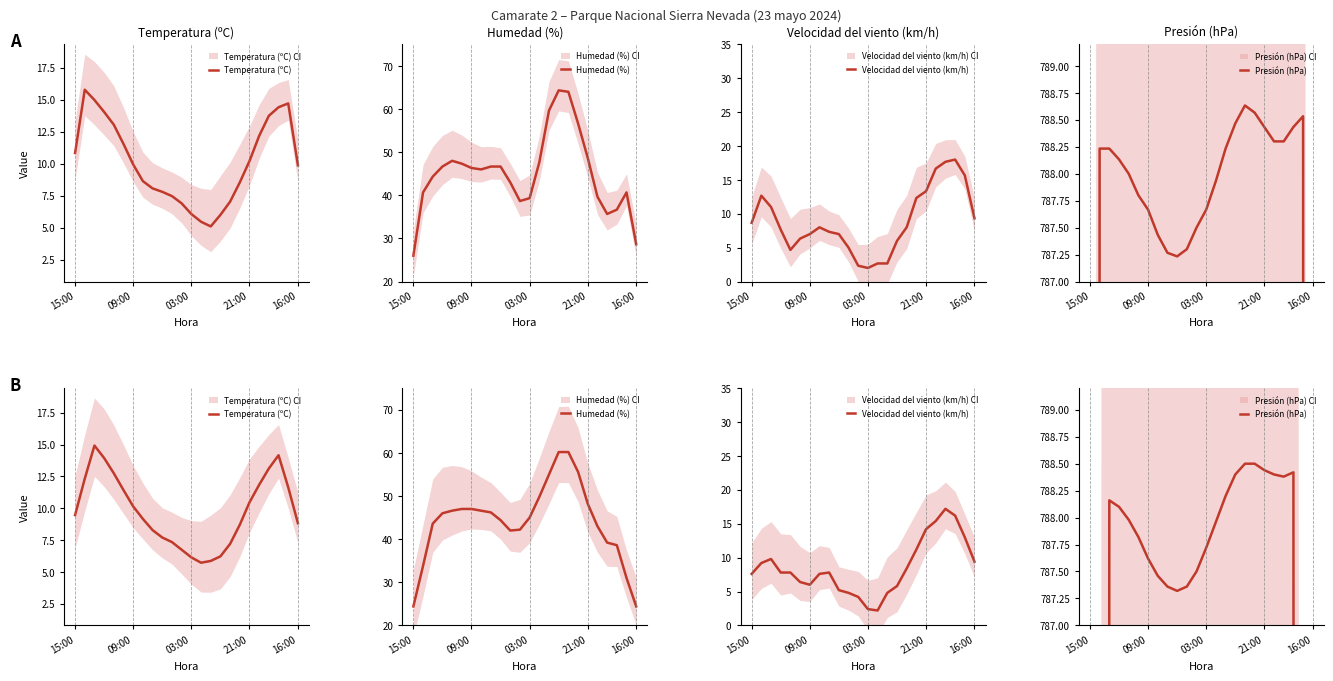

What position from the left is 21:00?

4